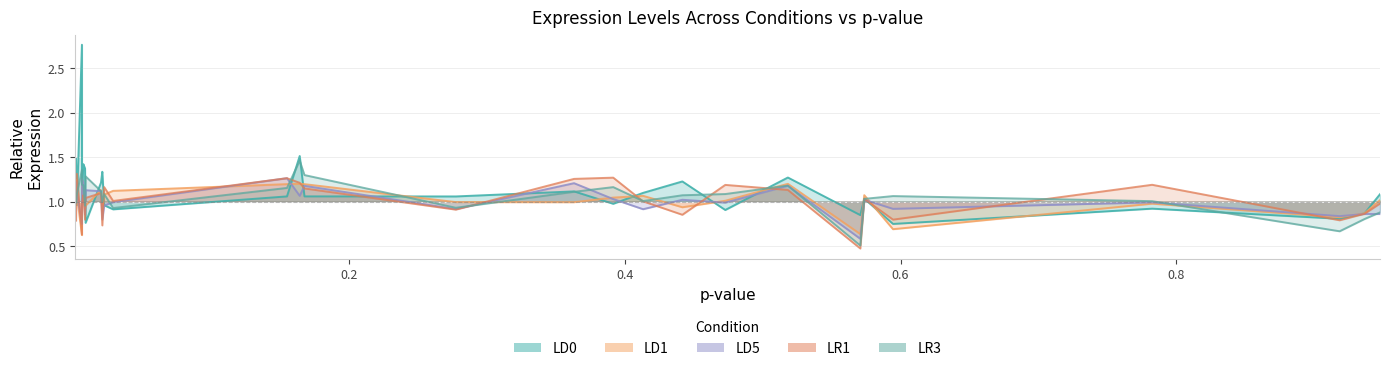

Where do LD0 and LD1 first cross each other?

NbS00023313g0025.1 and NbS00023219g0016.1